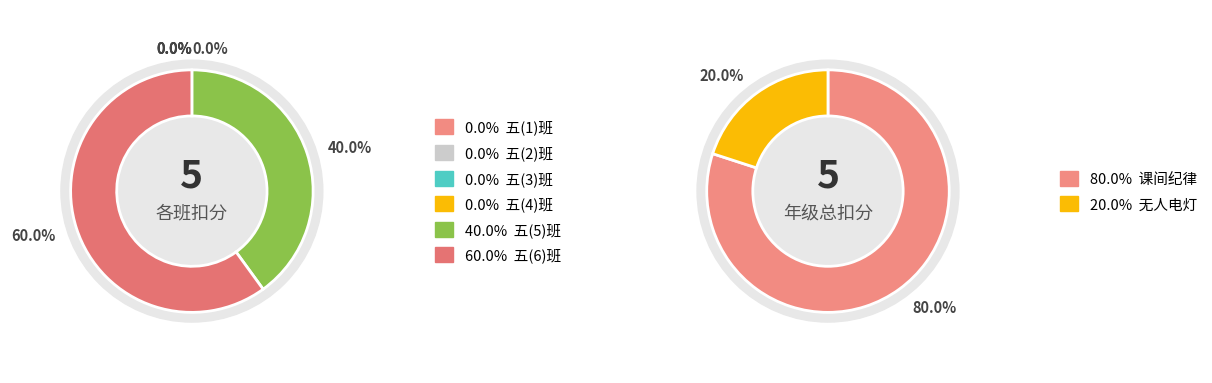

To the nearest percent, what percentage of the pie is 无人电灯?

20%